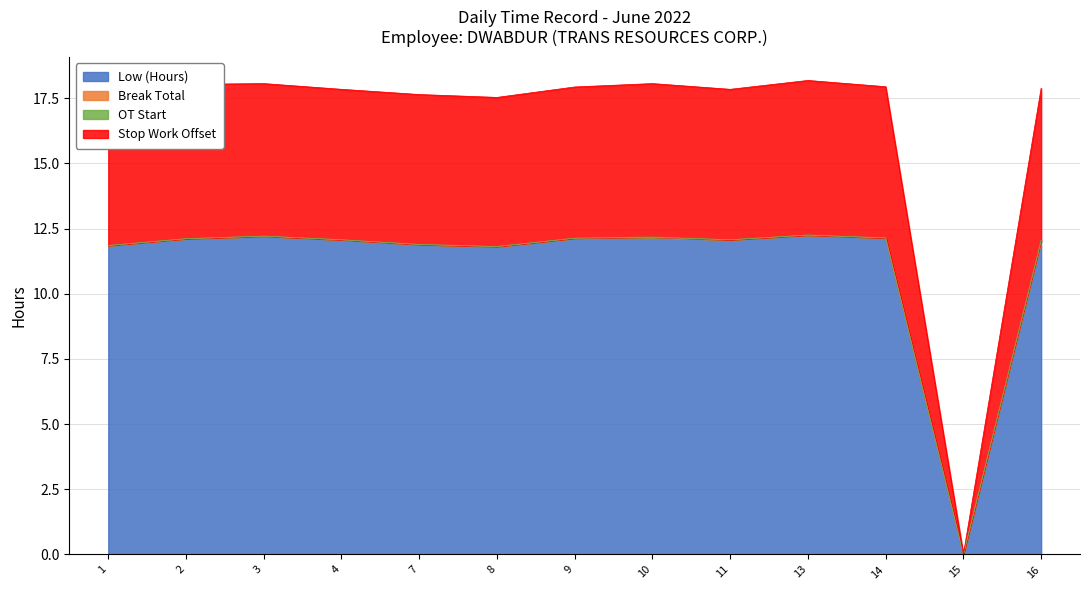

What is the average value of the Stop Work Offset series?

16.5